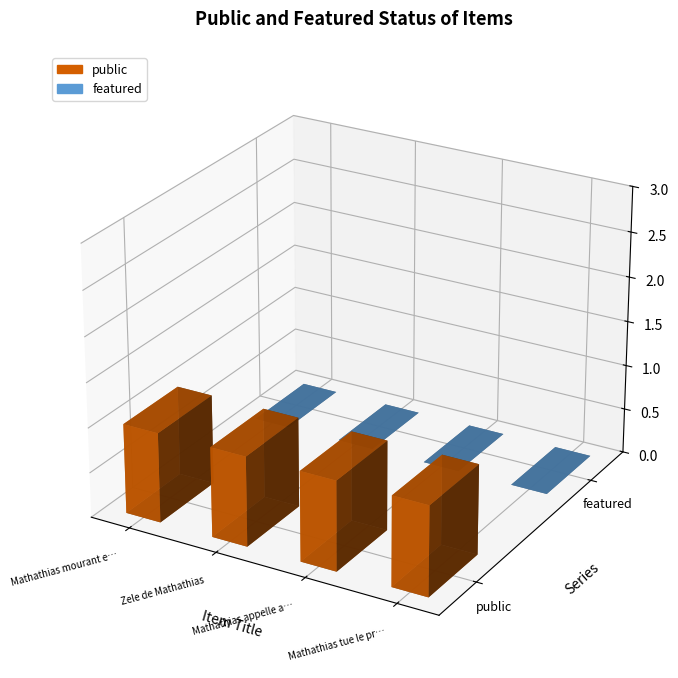

Which series has the largest total across all categories?

public